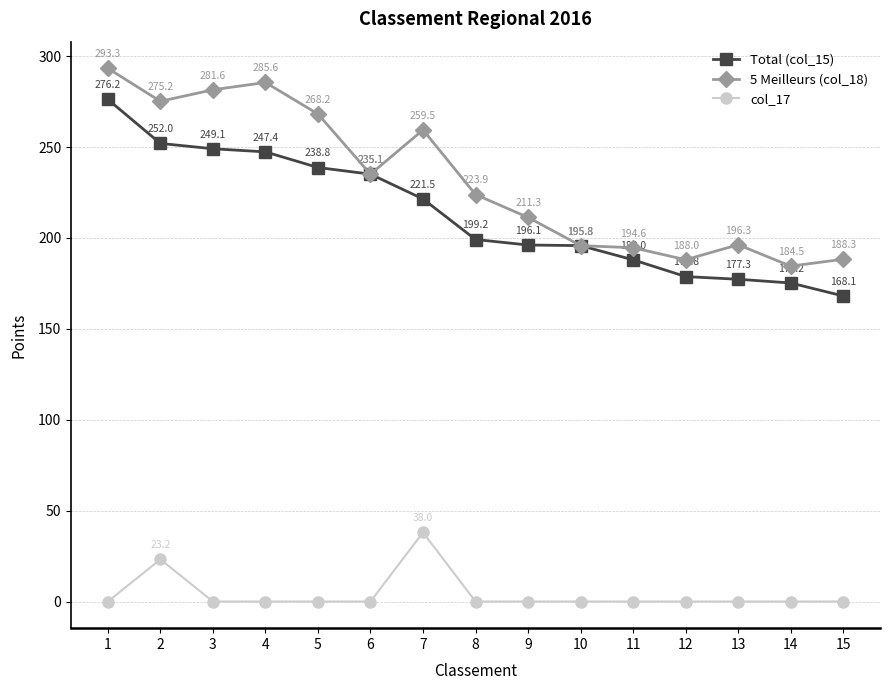

At which label does Total (col_15) reach its minimum?

15